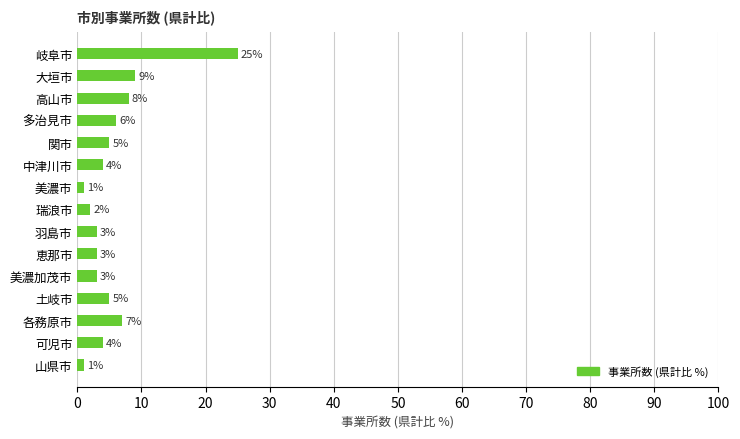

Where is the data nearest to the value 13?

大垣市